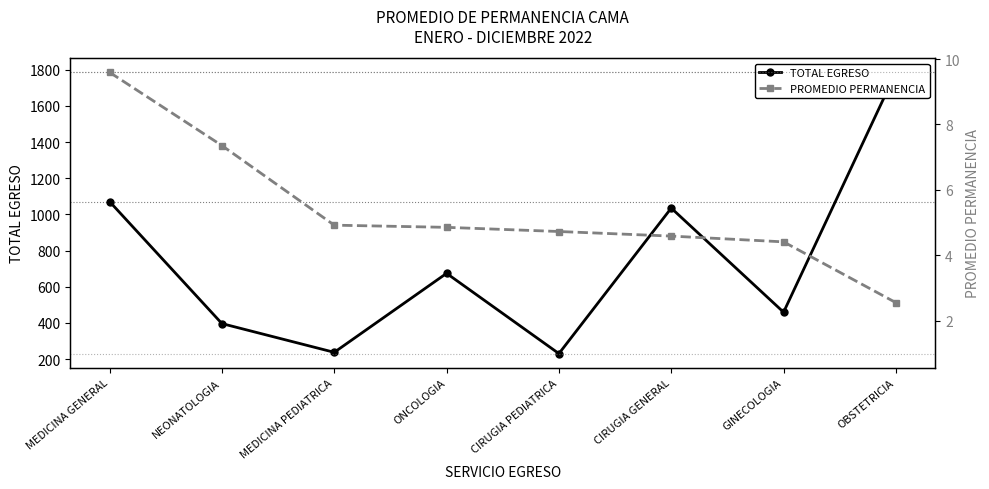

Rank the series by their average value, from highest to lowest.

TOTAL EGRESO, PROMEDIO PERMANENCIA